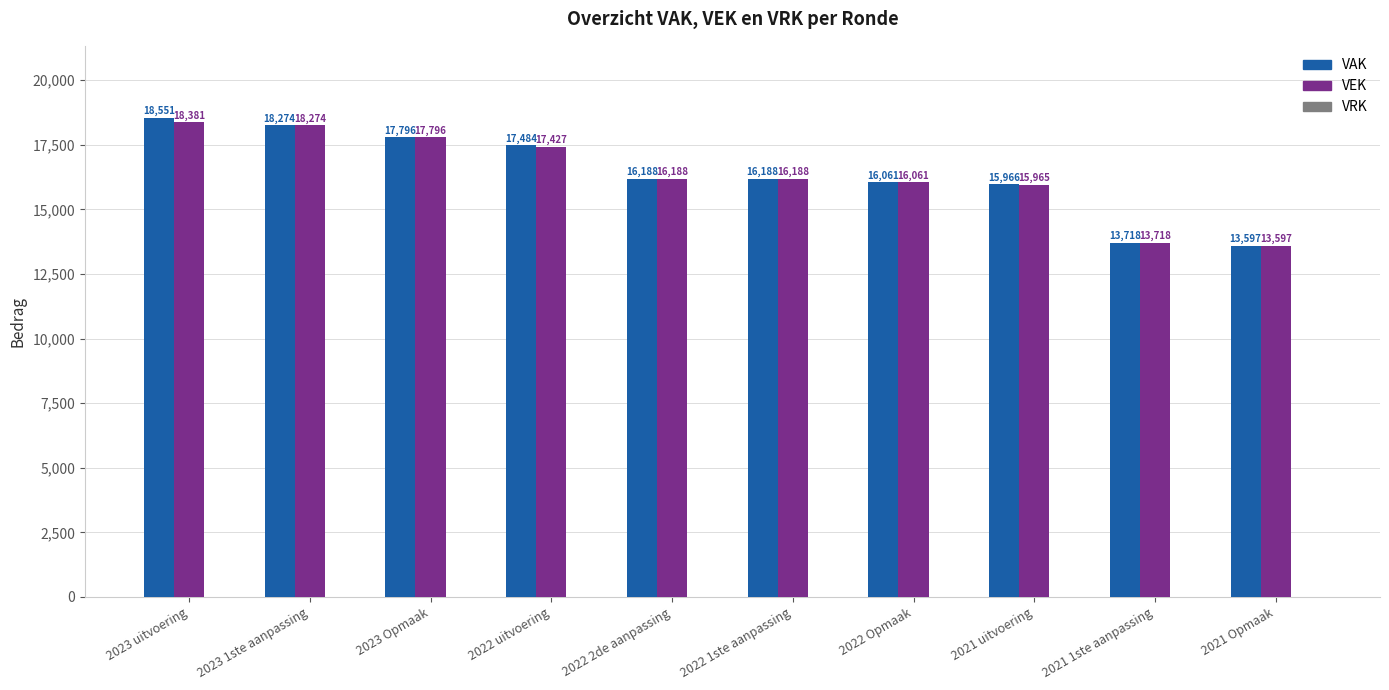

How many groups of bars are there?

10